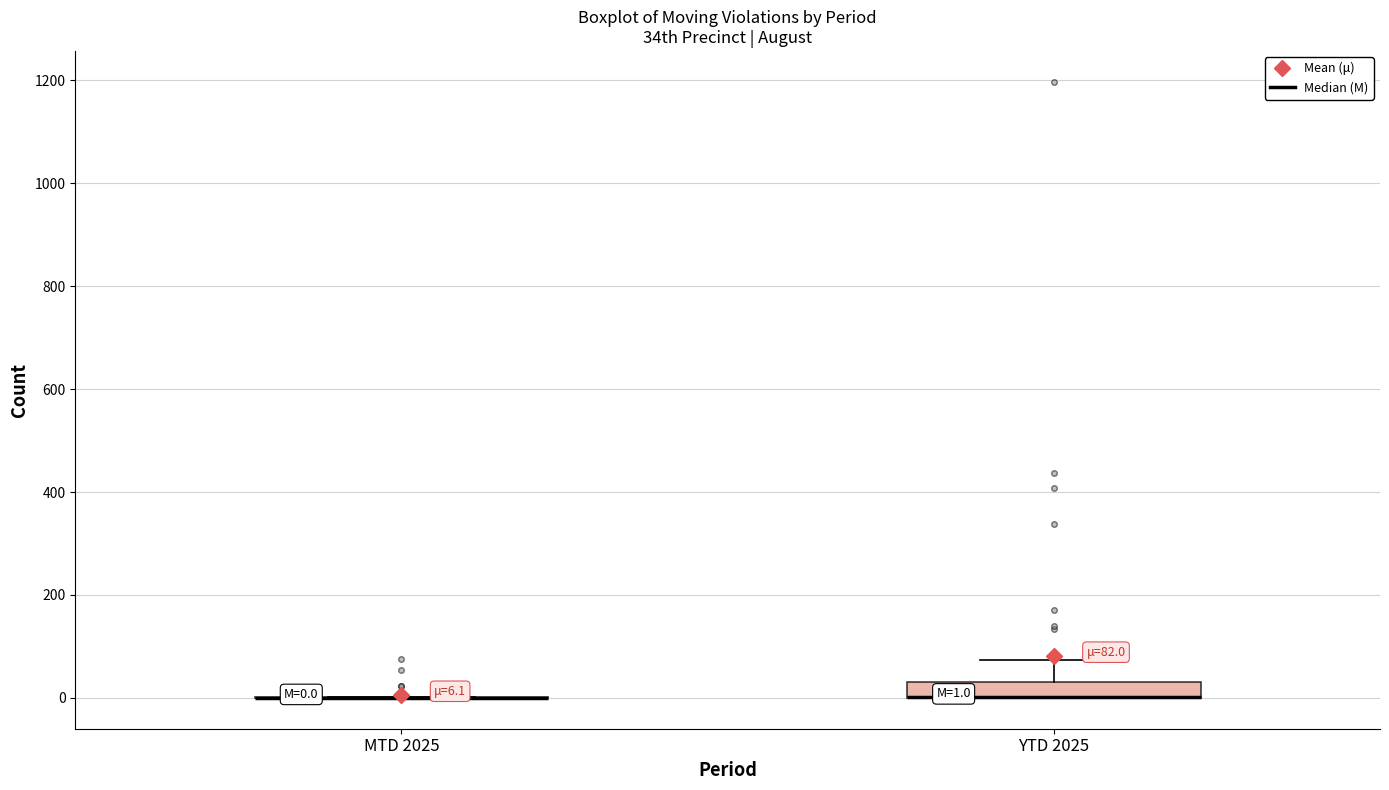

Comparing the boxes themselves (not the whiskers), which one is the tallest?

YTD 2025